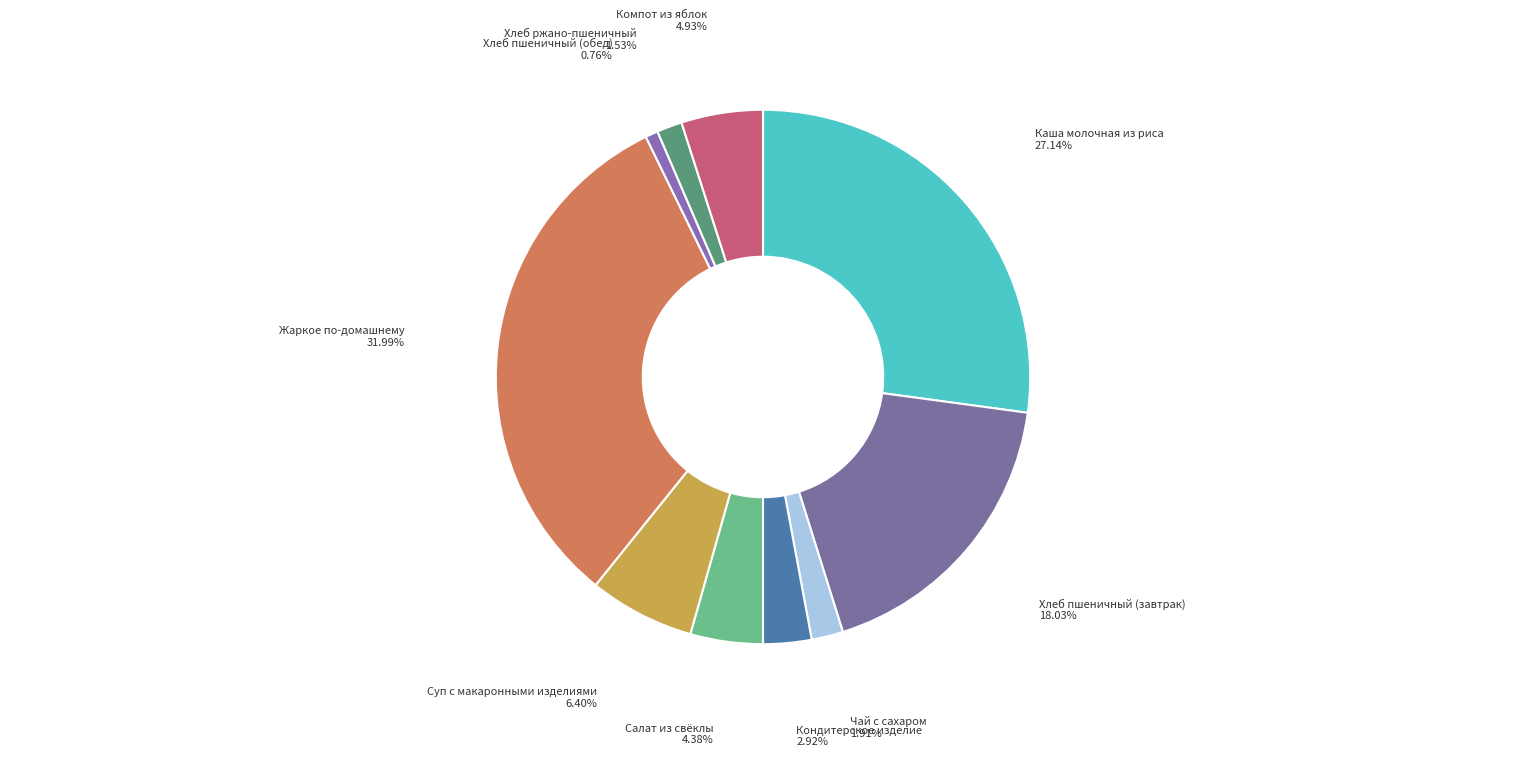

Is it true that Хлеб пшеничный (обед) is 11% of the pie?

False